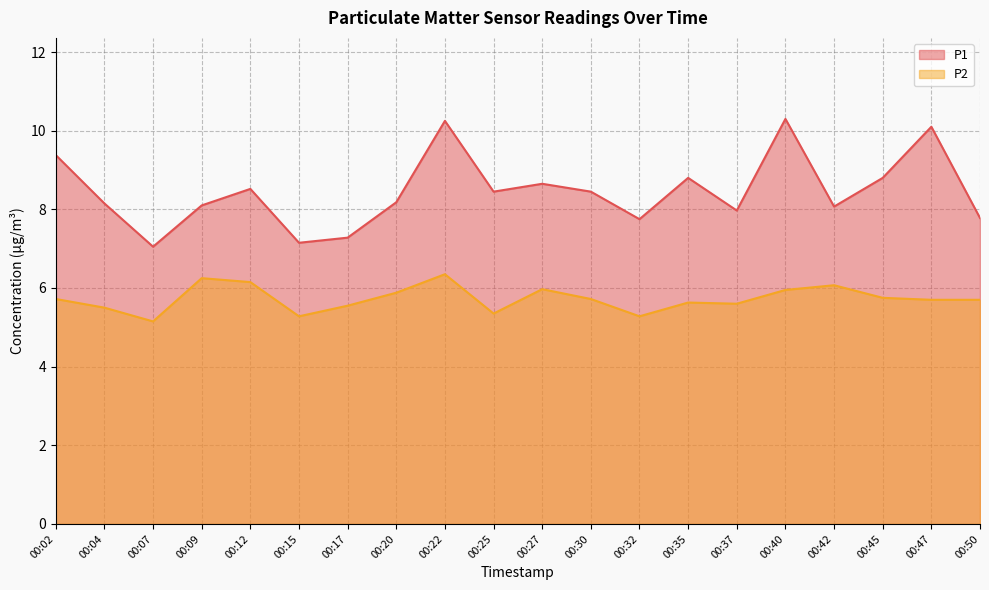

Where is the first local minimum for P1?

00:07